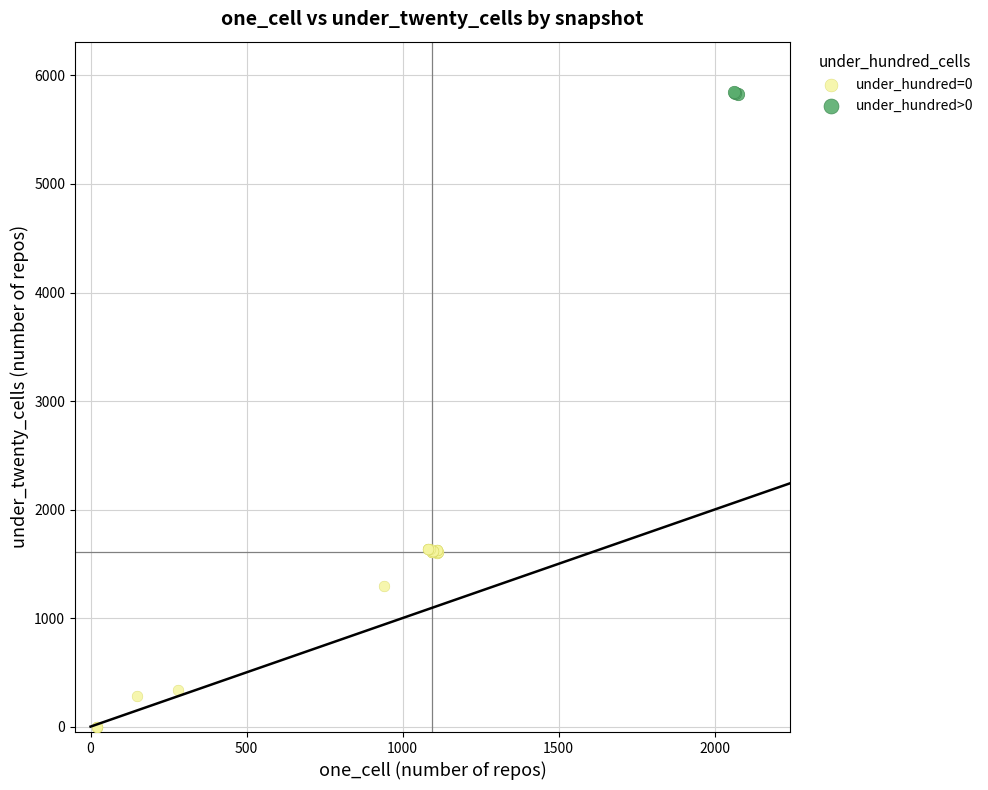

What are all the series names shown in the legend?

under_hundred=0, under_hundred>0